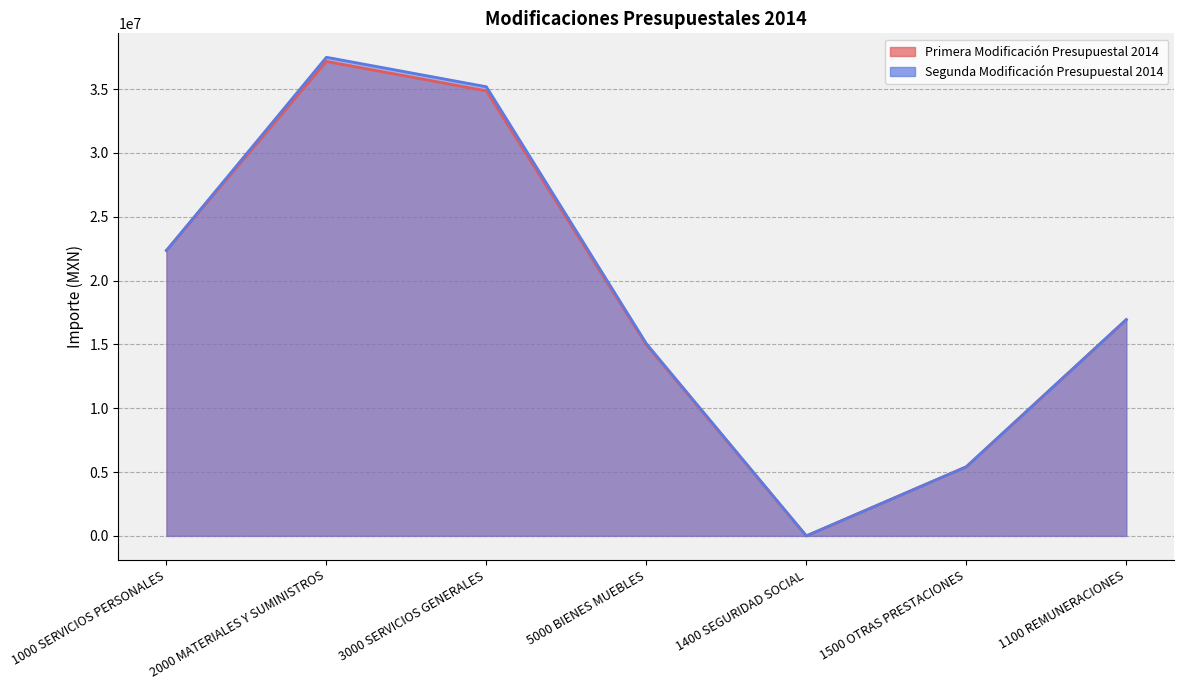

Where is Primera Modificación Presupuestal 2014 nearest to the value 18581299?

1100 REMUNERACIONES